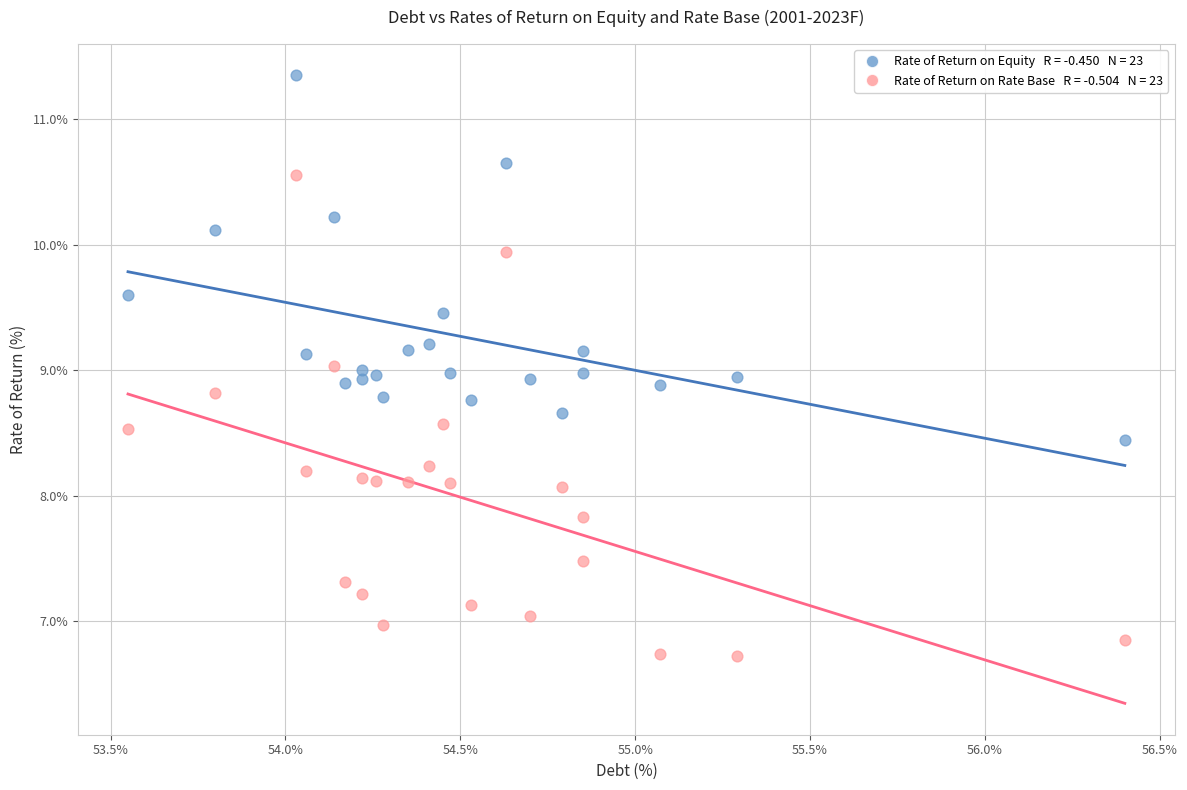

Across all data points, what is the range of X values (max minus min)?

2.9